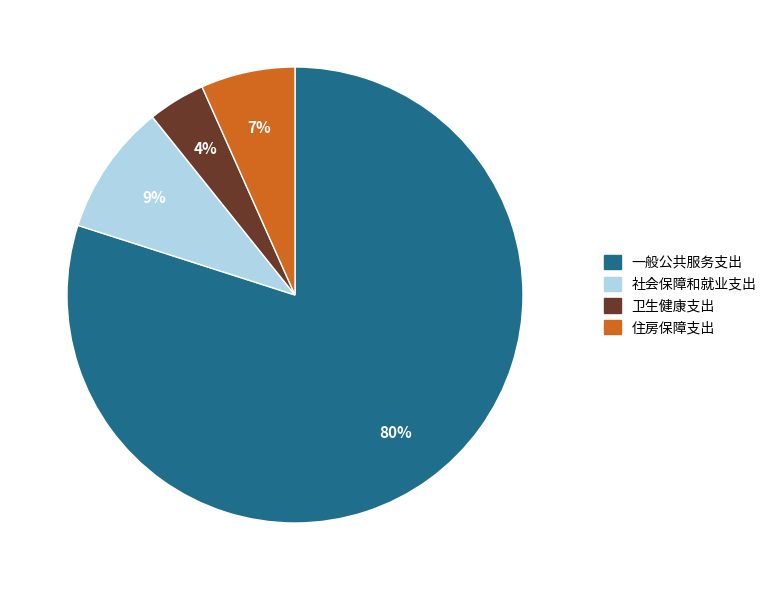

To the nearest percent, what percentage of the pie is 社会保障和就业支出?

9%